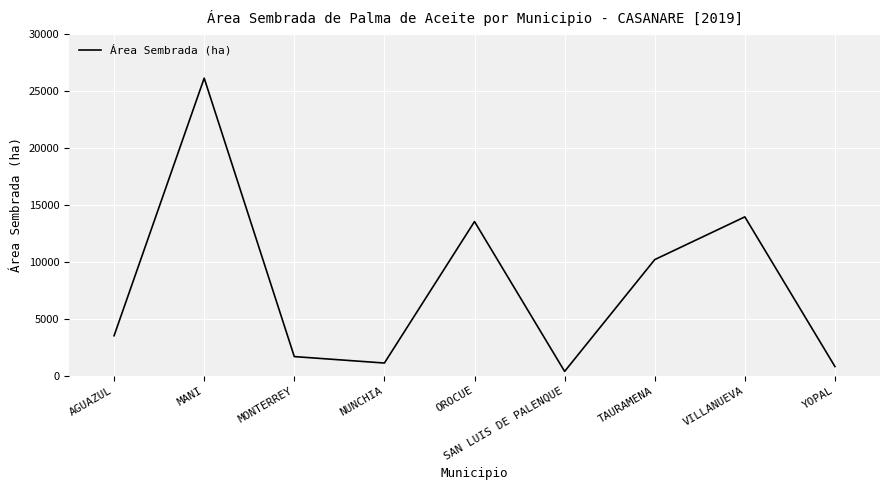

How many interior local peaks (higher than both neighbors) does the data have?

3